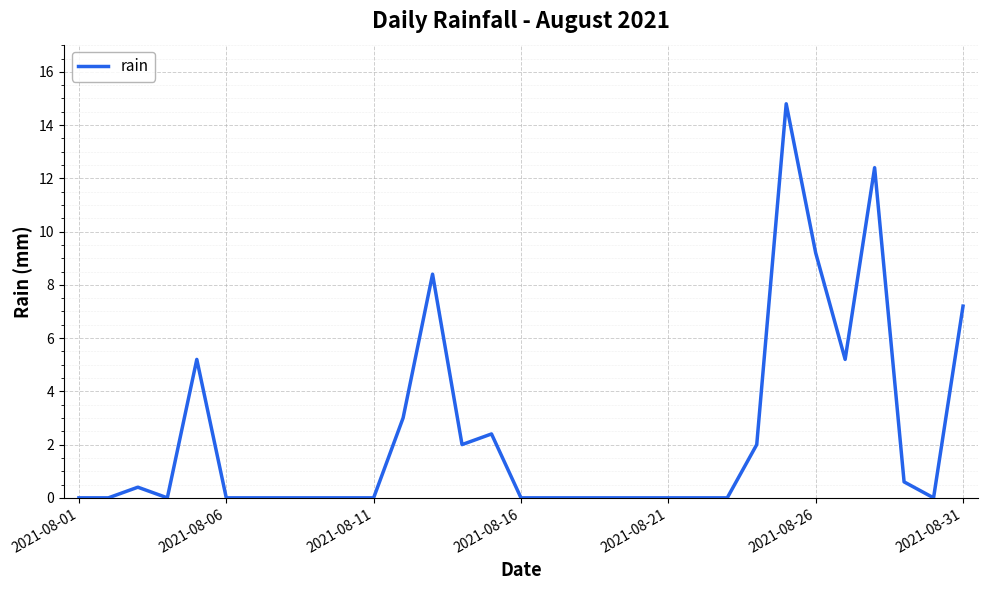

True or false: the data has more than 2 interior local peaks.

True